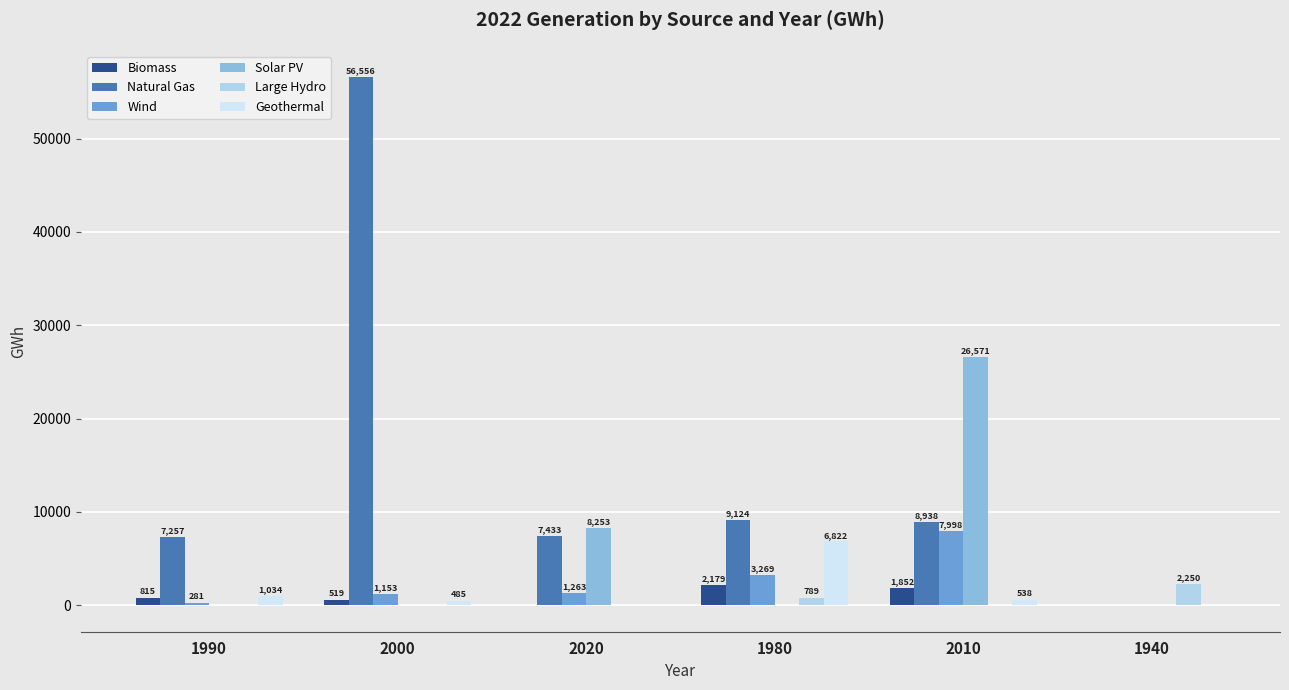

Reading left to right, transcribe all the data shown in this chart.

Biomass: 815.2	519.2	0.0	2179.4	1852.0	0.0
Natural Gas: 7256.6	56556.0	7432.6	9124.3	8938.0	1.8
Wind: 280.5	1152.8	1262.6	3269.4	7998.0	0.0
Solar PV: 0.0	61.1	8253.4	0.0	26571.4	0.0
Large Hydro: 53.3	0.0	0.0	788.5	-18.3	2249.8
Geothermal: 1034.0	485.4	0.0	6822.4	537.8	0.0